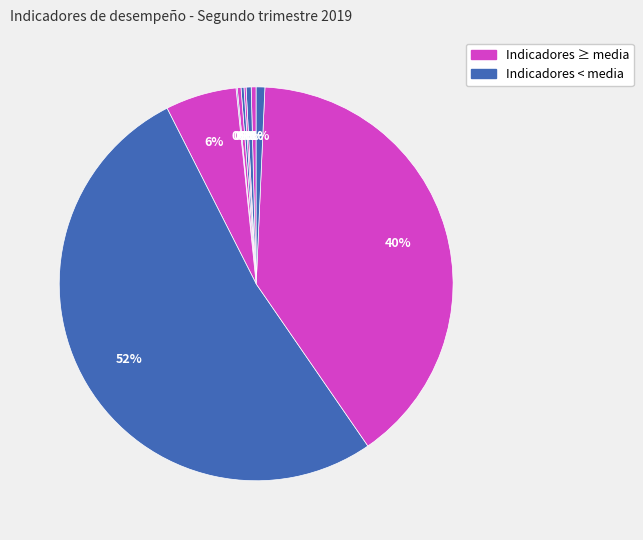

Is there any slice that represents more than half of the pie?

Yes